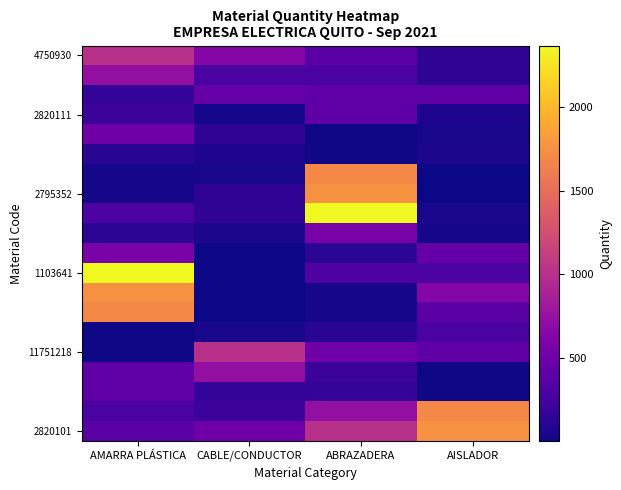

Which series changed the most between AMARRA PLÁSTICA and AISLADOR?

1103641